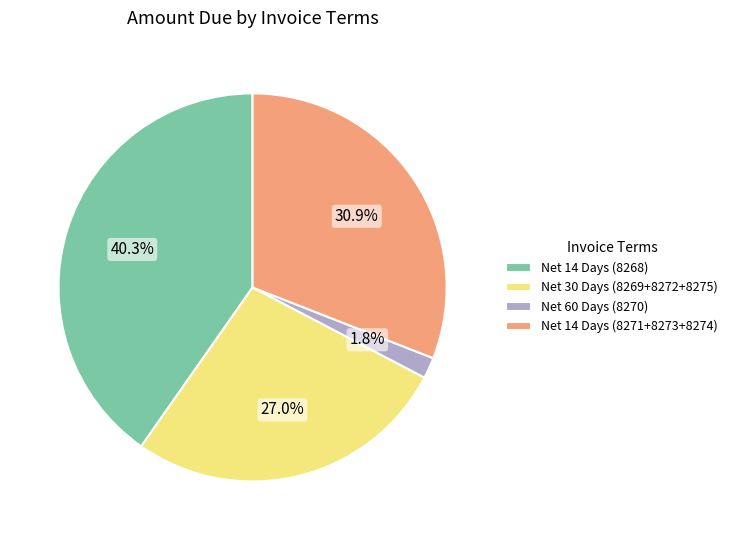

Is the sum of Net 30 Days (8269+8272+8275) and Net 60 Days (8270) greater than half?

No